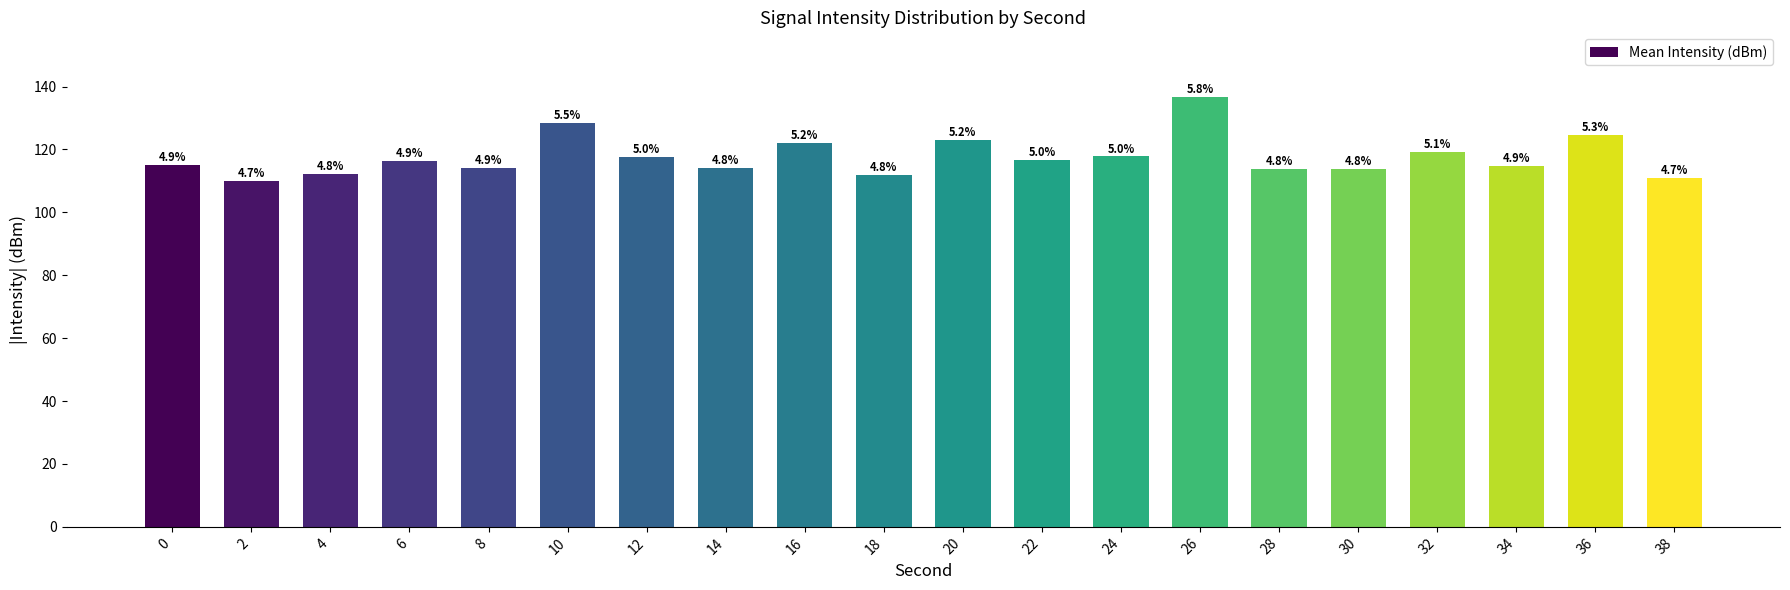

How many bars are there in total?

20